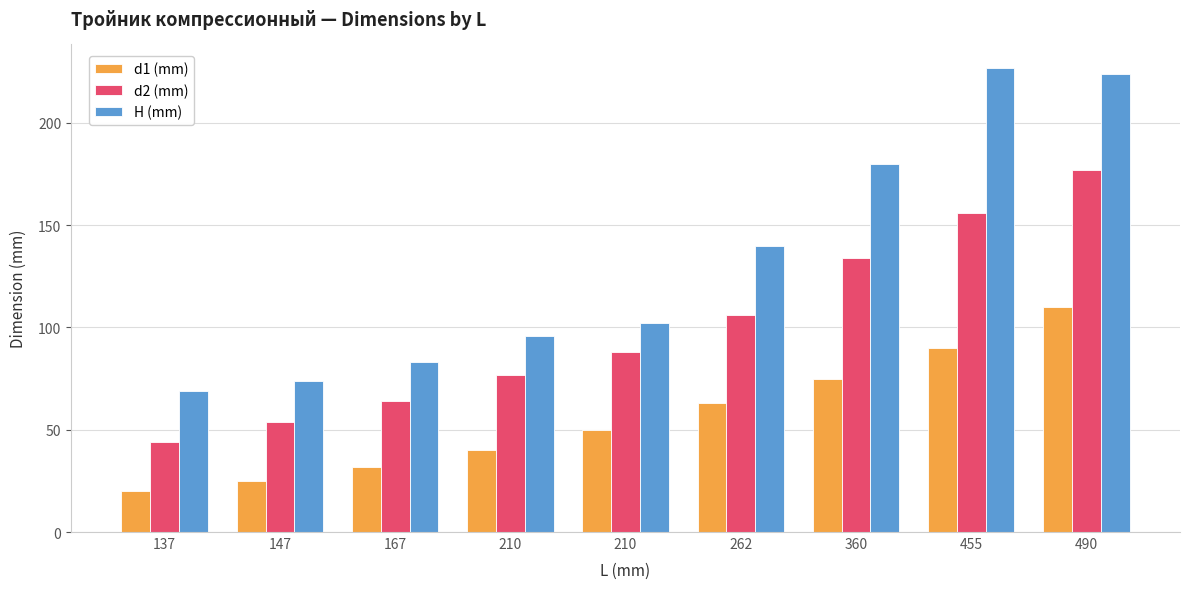

What value does the d1 (mm) series have at 210?

40